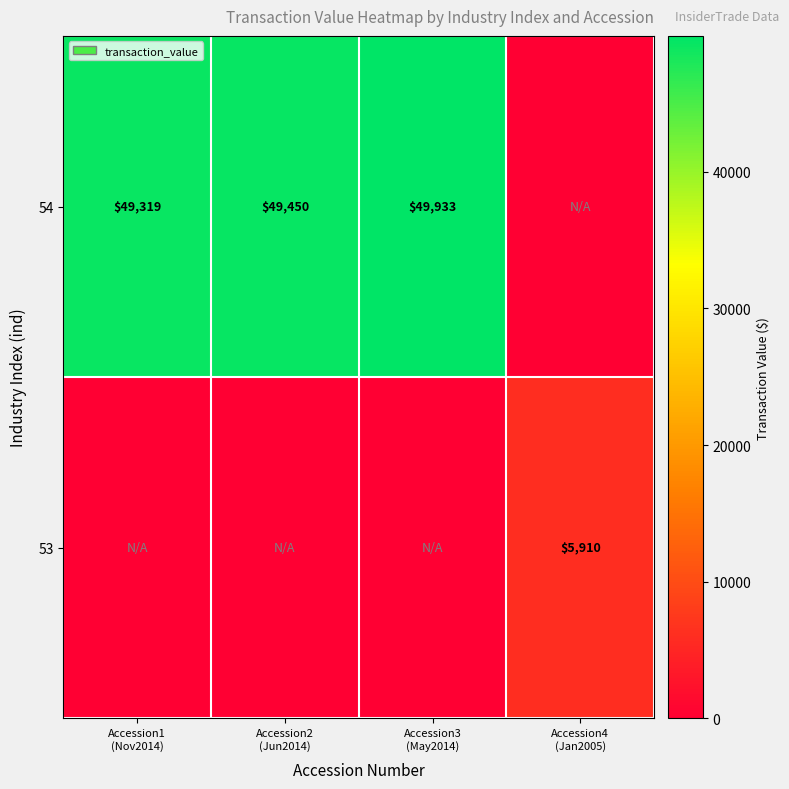

Which series has the largest total across all categories?

54